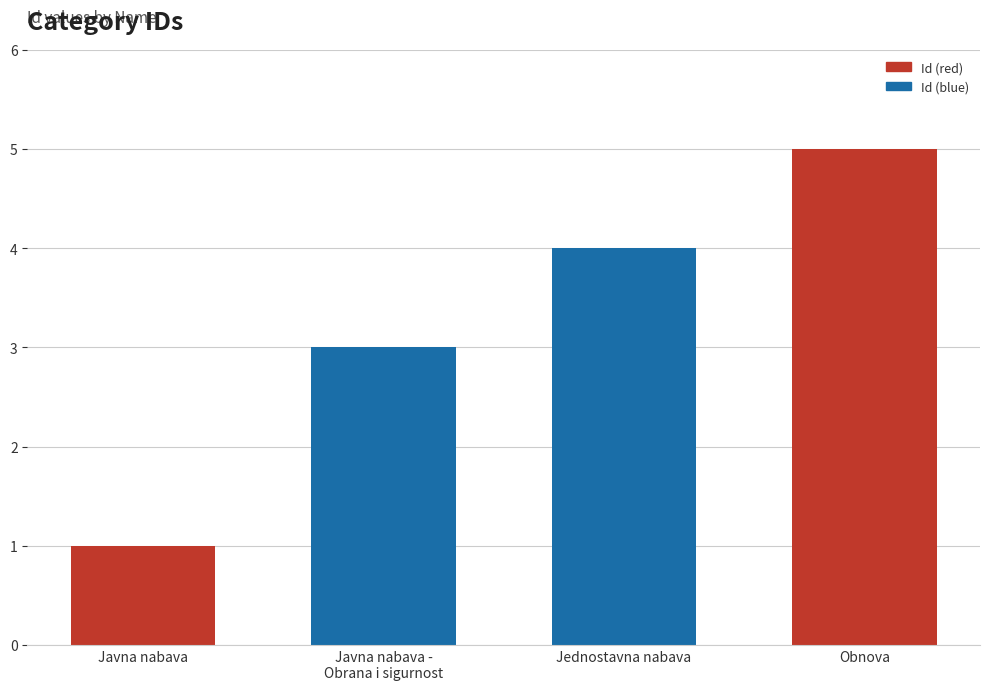

What value does the data have at Obnova?

5